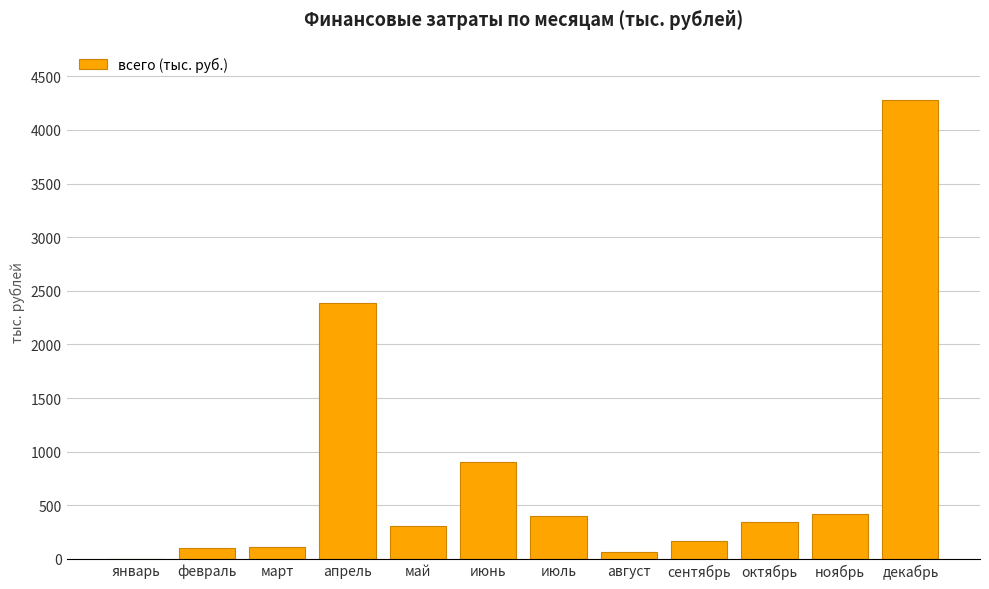

What is the sum of all values?

9476.0